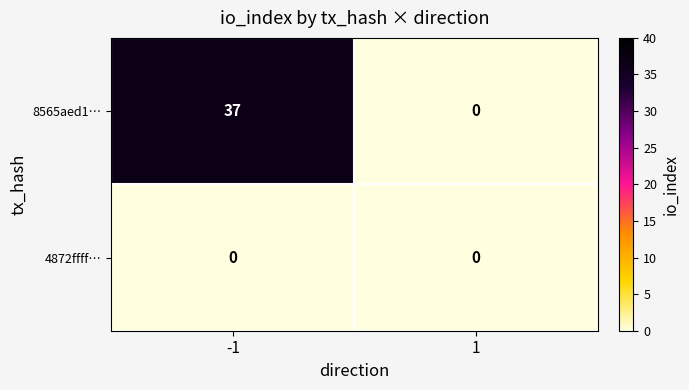

The value of 8565aed1… at 1 is 24. True or false?

False